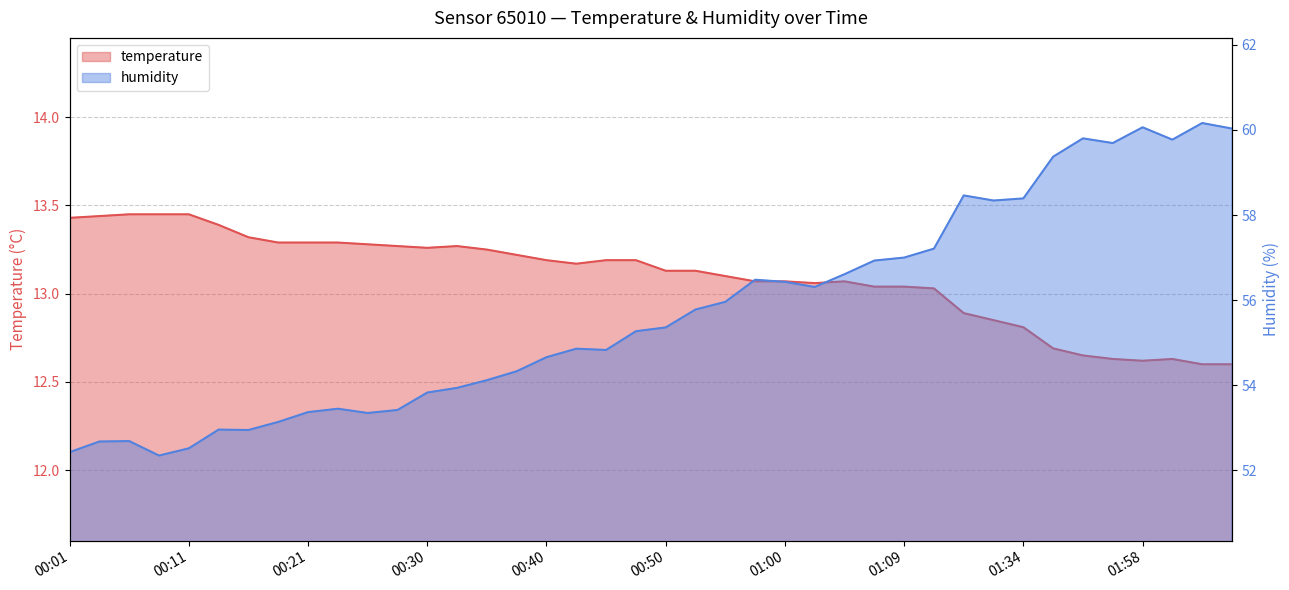

How many data points in humidity are above 55?

21